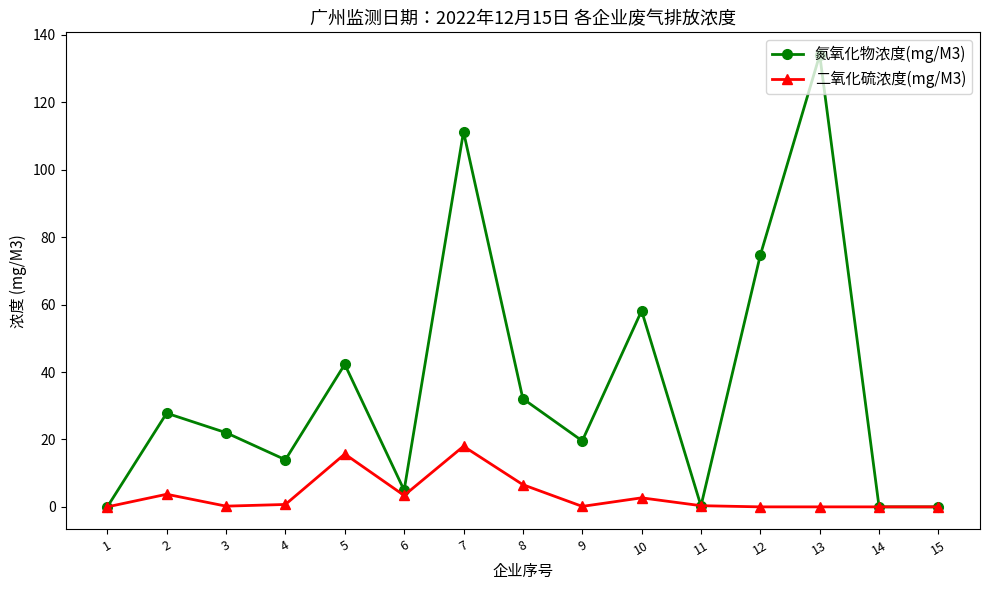

The 二氧化硫浓度(mg/M3) series shows -8.1 at 13. True or false?

False